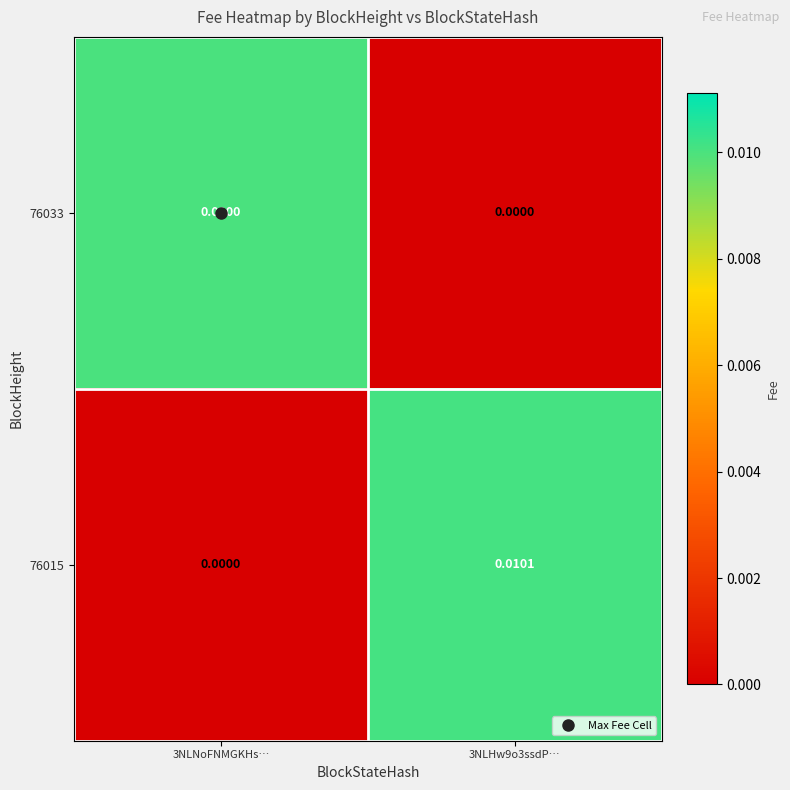

How many data points does each series have?

2